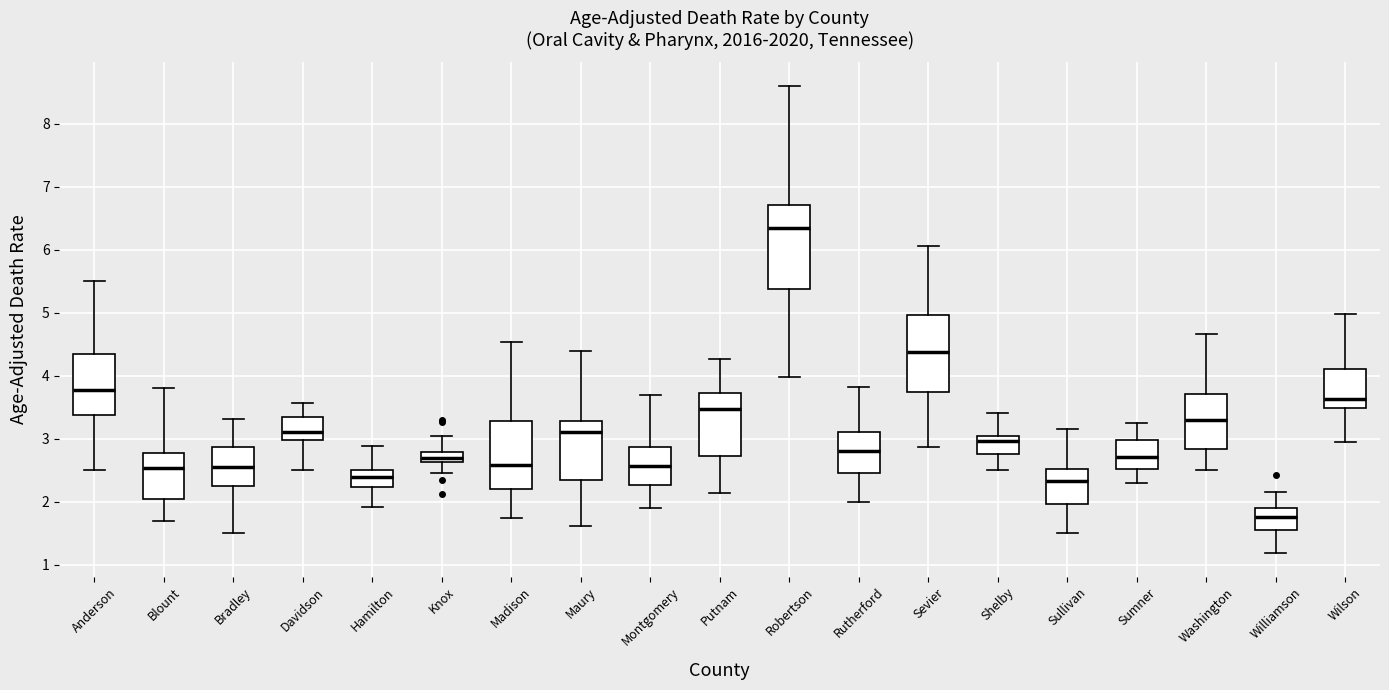

Which box's median line is the lowest?

Williamson